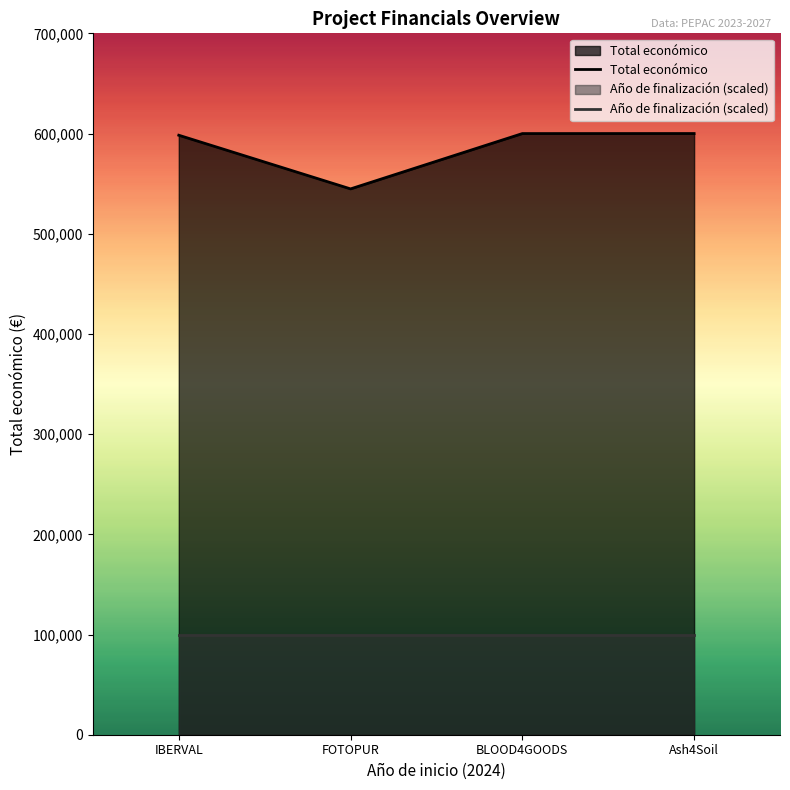

Between IBERVAL and FOTOPUR, which is larger?

IBERVAL